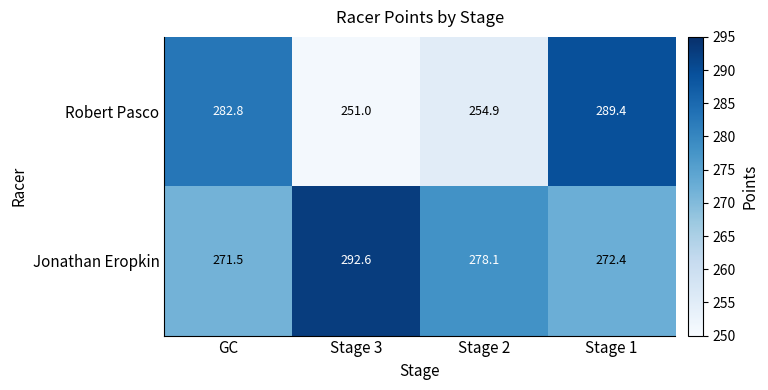

What is the sum of all Jonathan Eropkin values?

1114.6